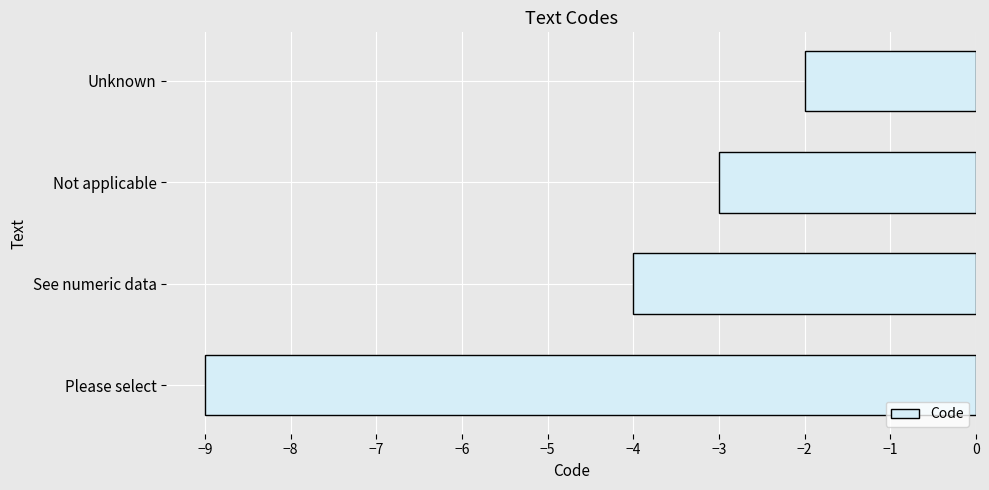

Is it true that the value at See numeric data is -4?

True